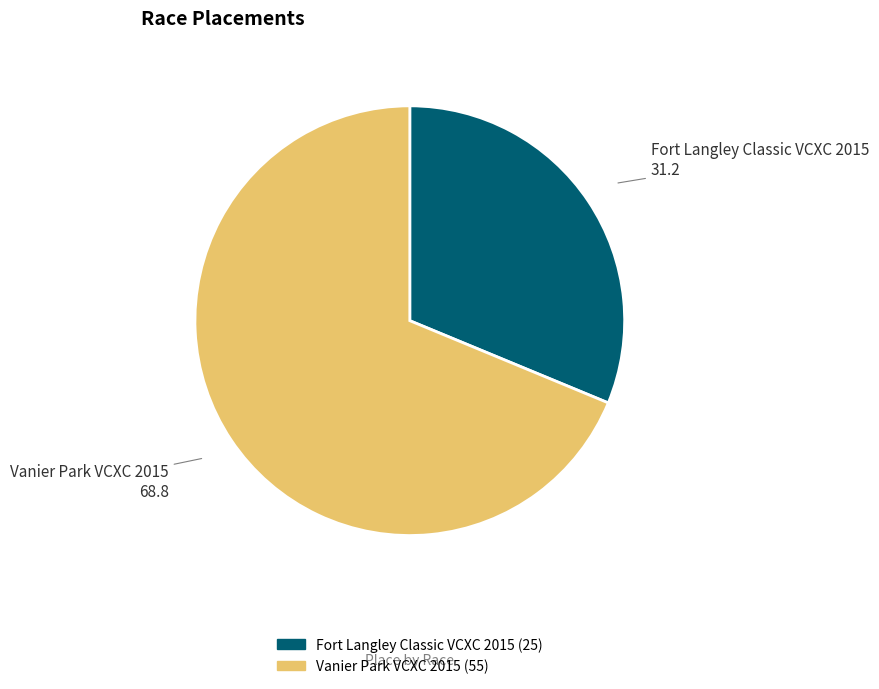

Combined, do Vanier Park VCXC 2015 and Fort Langley Classic VCXC 2015 account for over 50%?

Yes